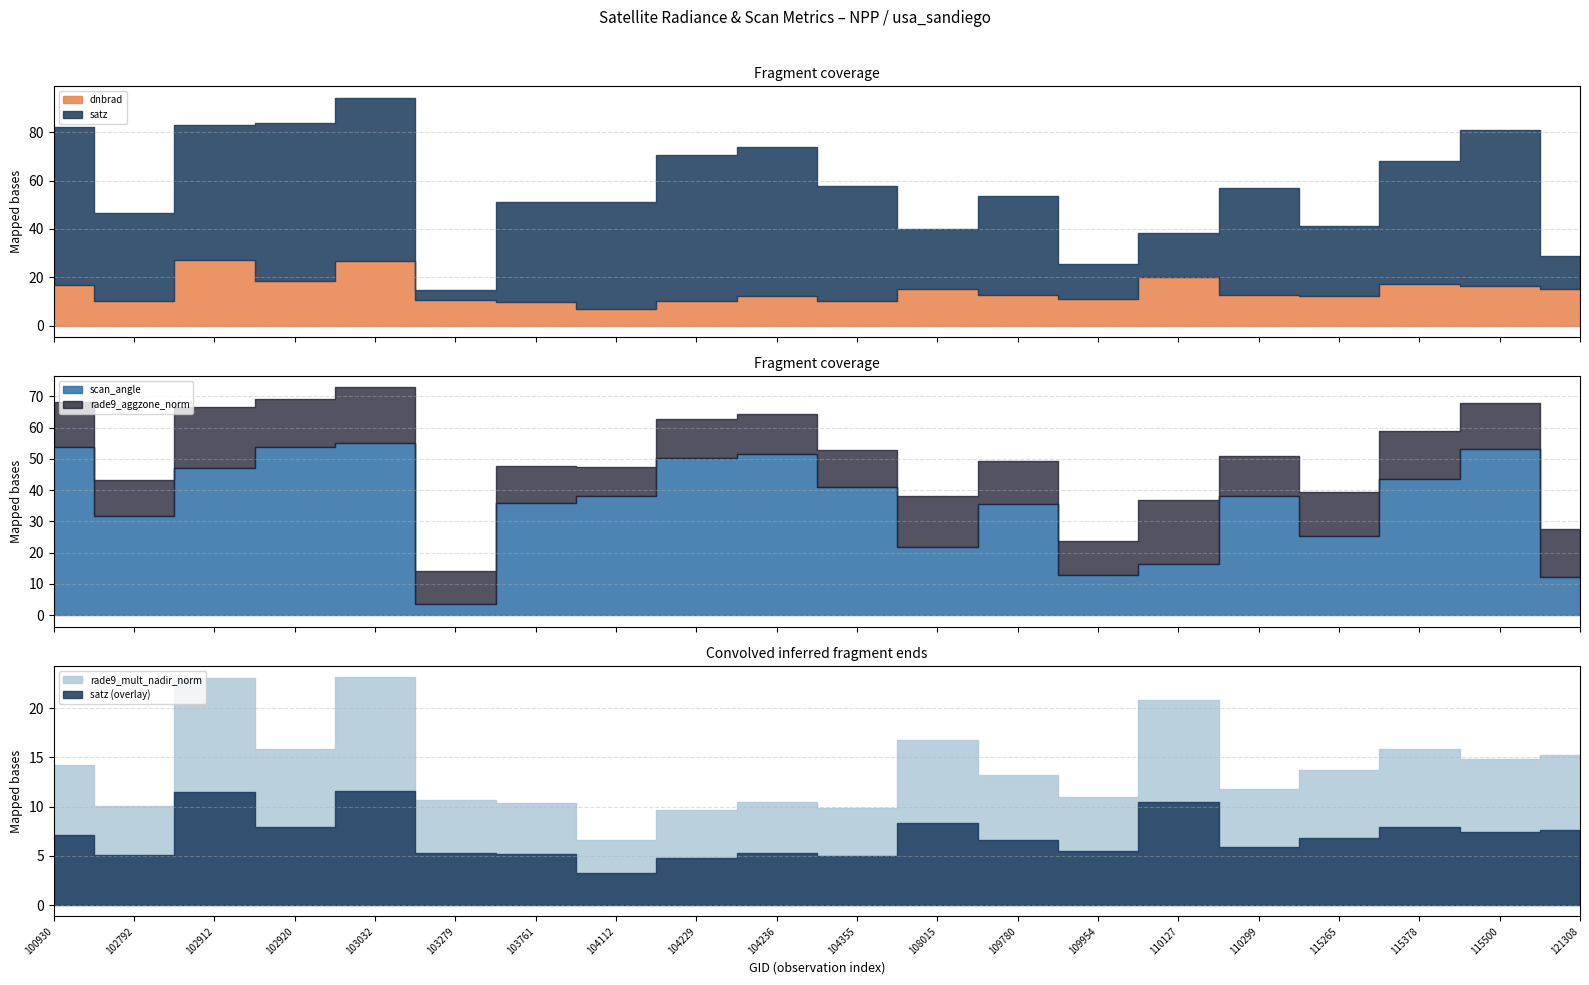

What is the greatest value displayed?

67.5